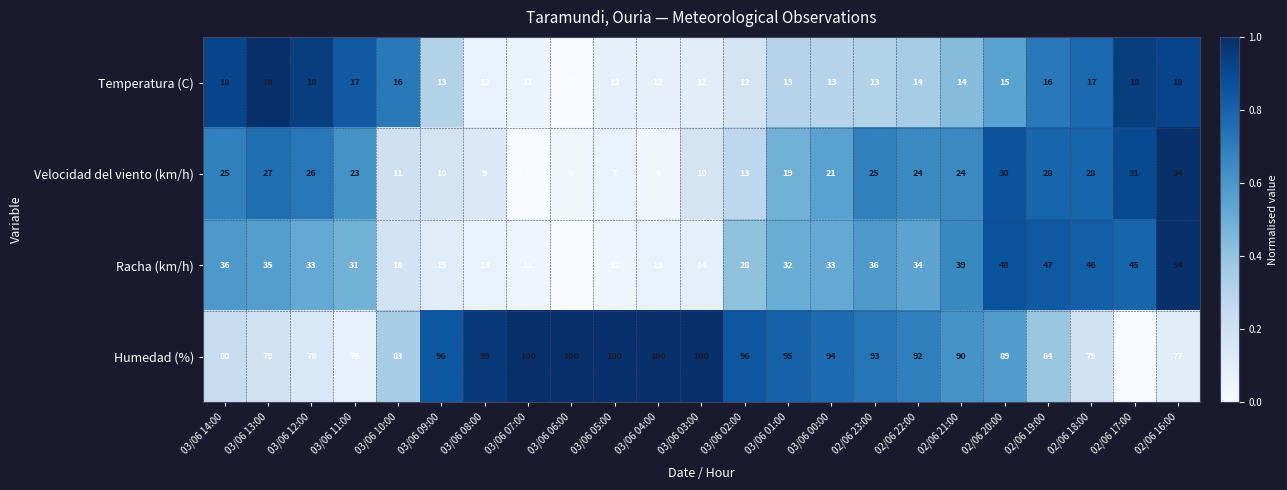

List the series in order of their peak value, highest first.

Humedad (%), Racha (km/h), Velocidad del viento (km/h), Temperatura (C)